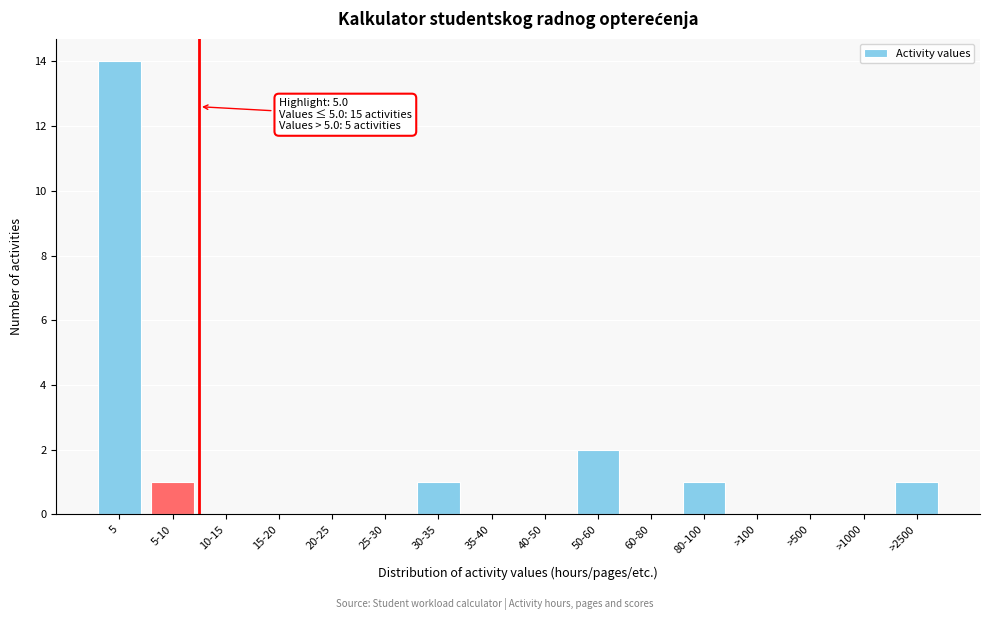

Reading right to left, what are all the values shown in this chart?

>2500=1	>1000=0	>500=0	>100=0	80-100=1	60-80=0	50-60=2	40-50=0	35-40=0	30-35=1	25-30=0	20-25=0	15-20=0	10-15=0	5-10=1	5=14